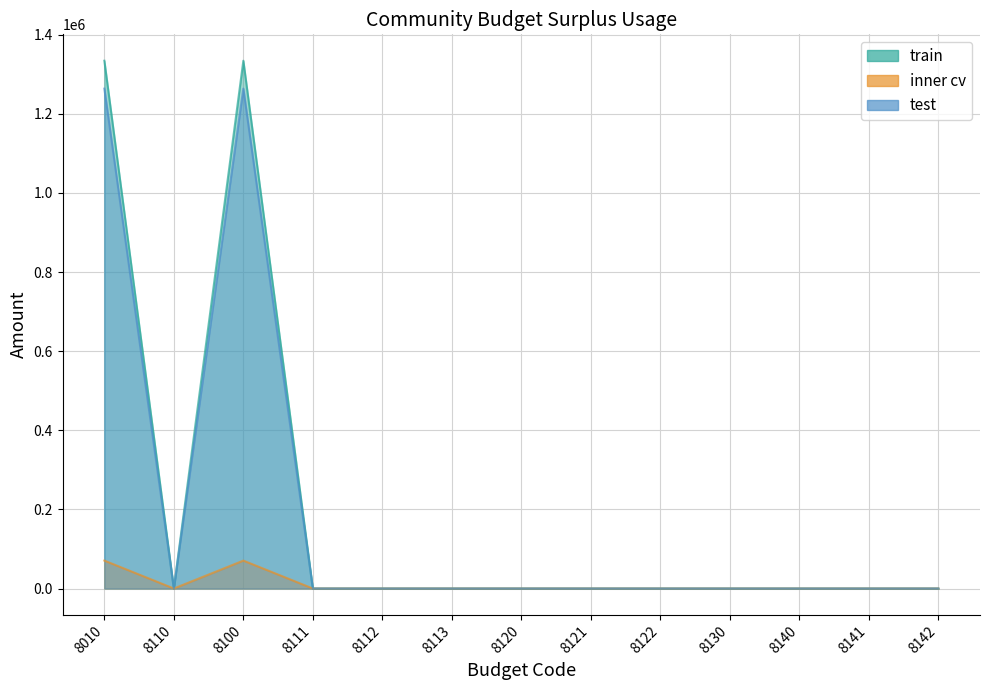

True or false: inner cv and train intersect in this chart.

False